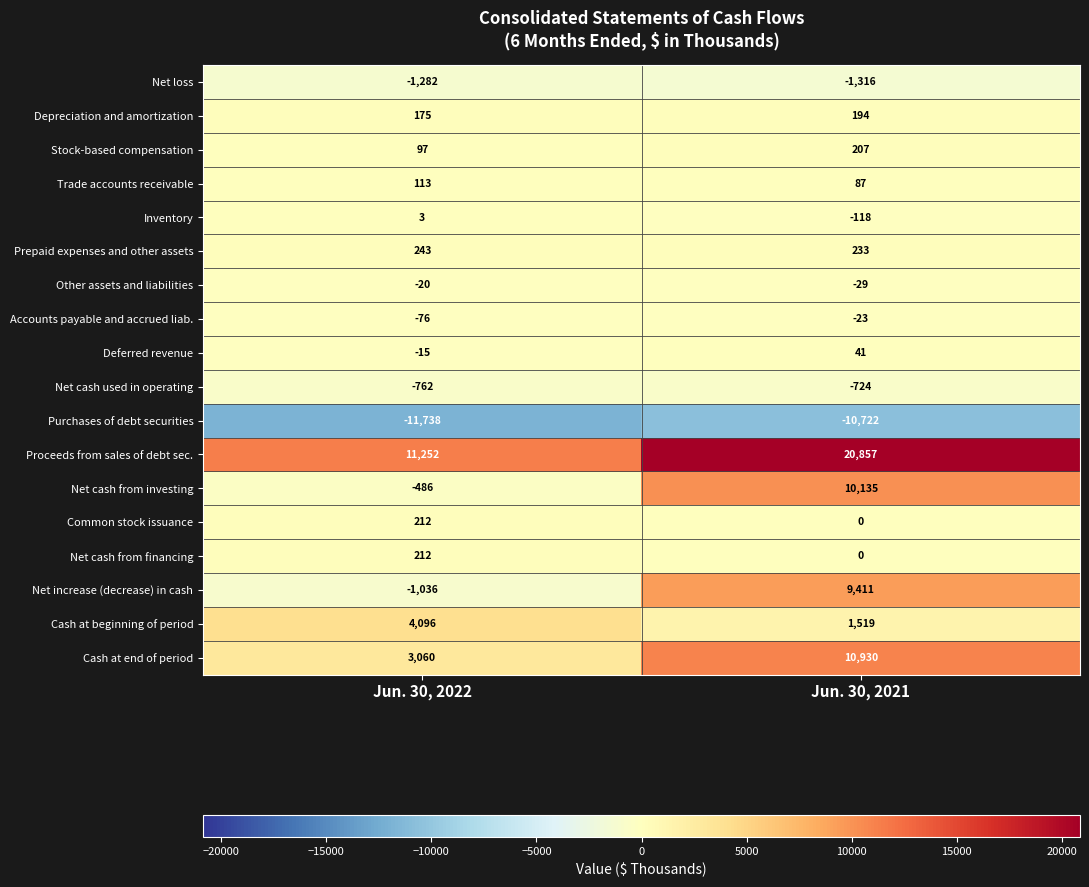

Which series changed the most between Jun. 30, 2022 and Jun. 30, 2021?

Net cash from investing